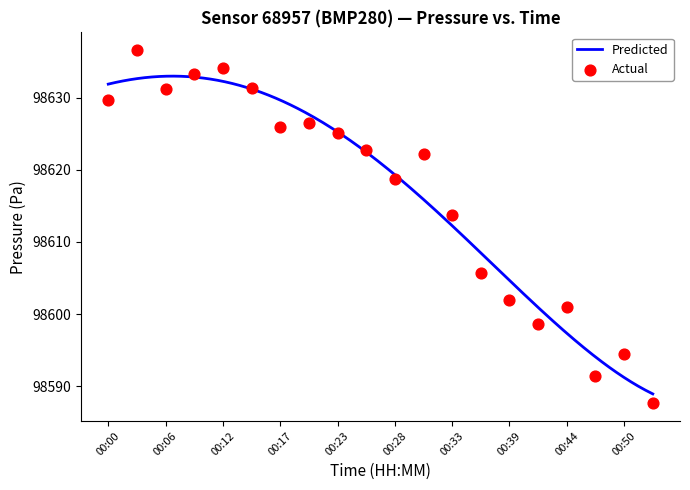

Which has a higher value, 00:17 or 00:39?

00:17